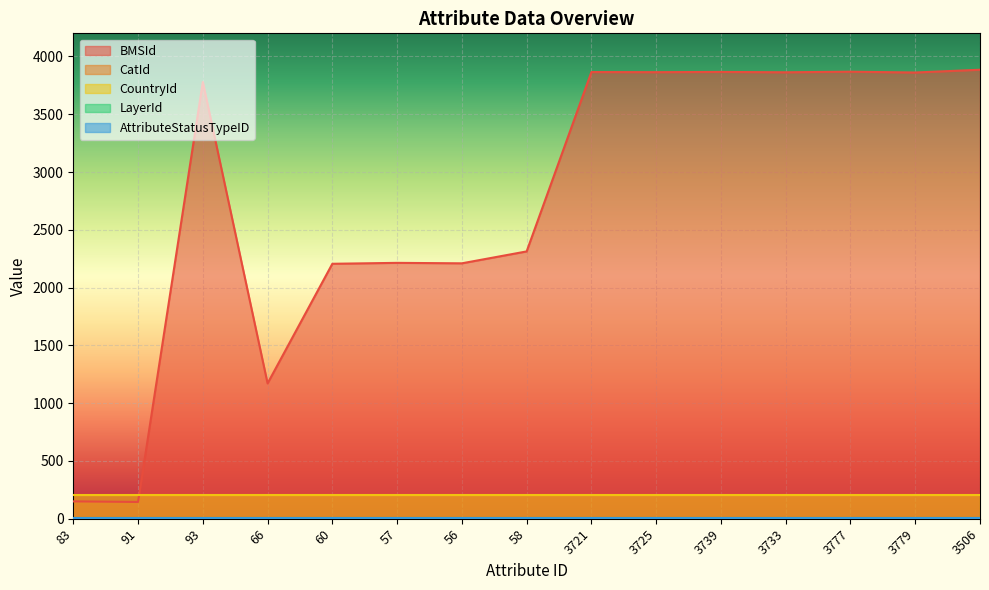

Read the BMSId value at 56, to the nearest 50.

2200